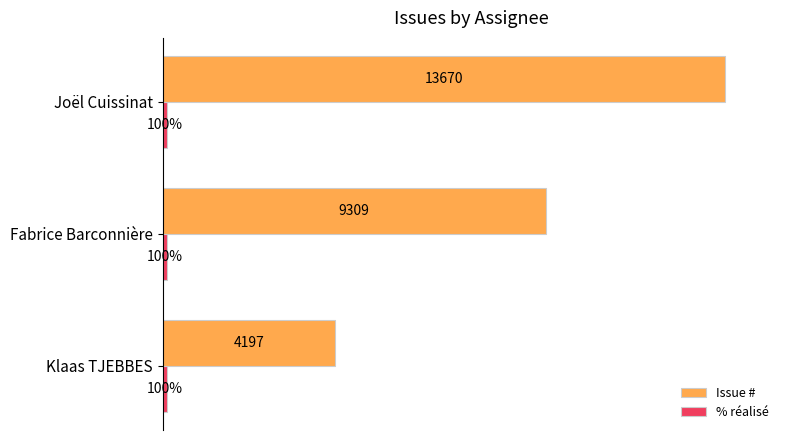

Which series has the largest total across all categories?

Issue #